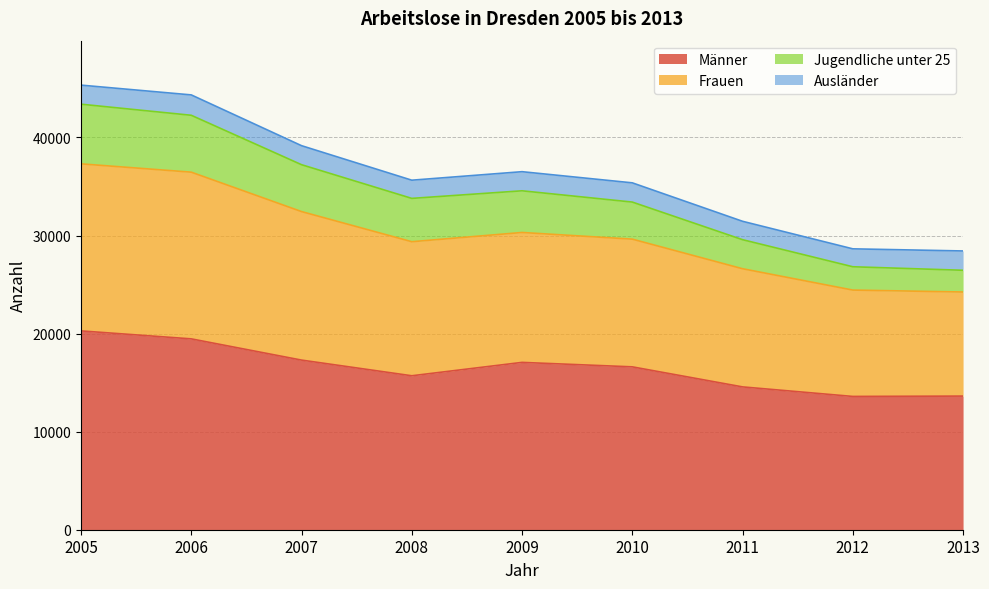

Which has a higher value, 2008 or 2011?

2008